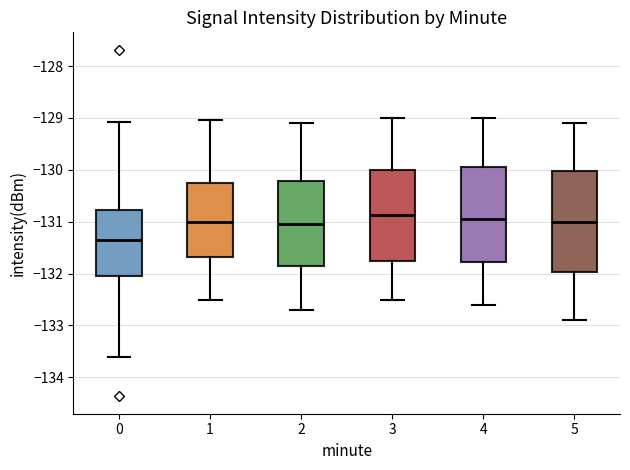

Reading left to right, transcribe this box plot: for each box, give where its median line is, the range the box spans, and where its two whiskers end, as read against the y-axis. The values are not printed on the chart, so give them approximately, as read against the axis.

0: median -131.3, box -132.0 to -130.8, whiskers -133.6 to -129.1
1: median -131.0, box -131.7 to -130.2, whiskers -132.5 to -129.0
2: median -131.0, box -131.8 to -130.2, whiskers -132.7 to -129.1
3: median -130.9, box -131.7 to -130.0, whiskers -132.5 to -129.0
4: median -130.9, box -131.8 to -129.9, whiskers -132.6 to -129.0
5: median -131.0, box -132.0 to -130.0, whiskers -132.9 to -129.1